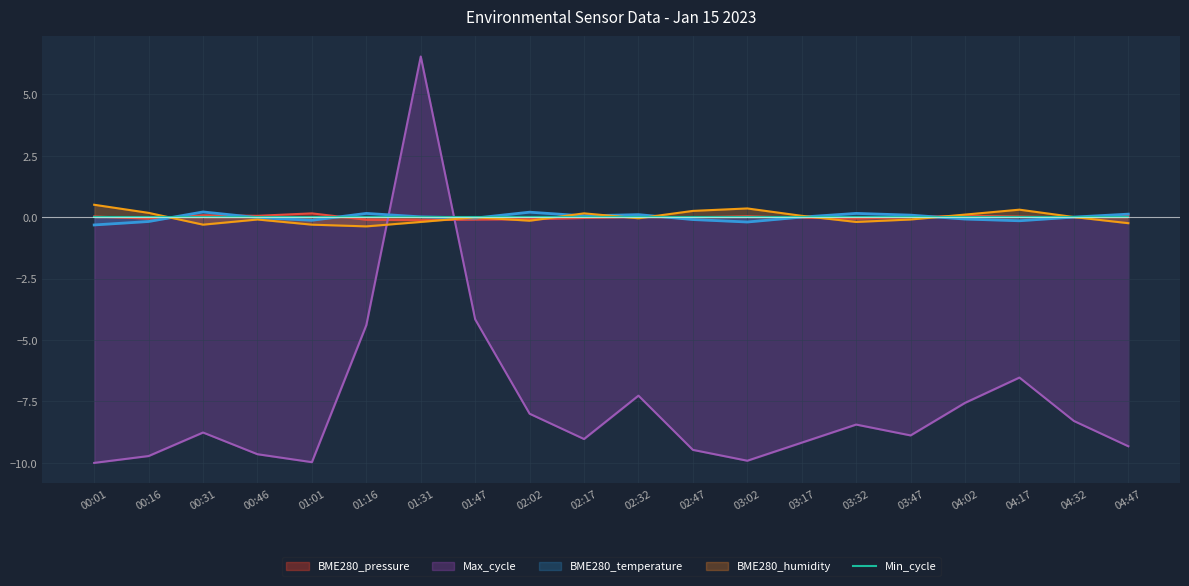

Which label corresponds to the smallest value in the chart?

00:01